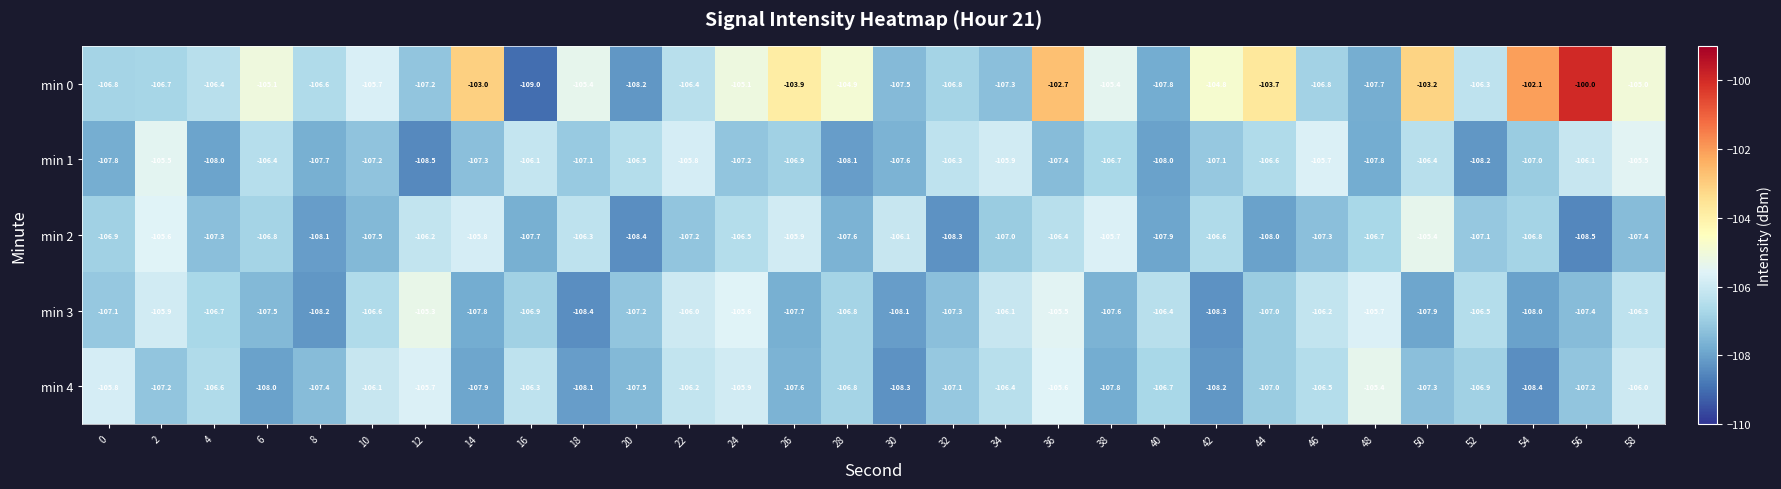

The min 1 series shows -107.3 at 14. True or false?

True